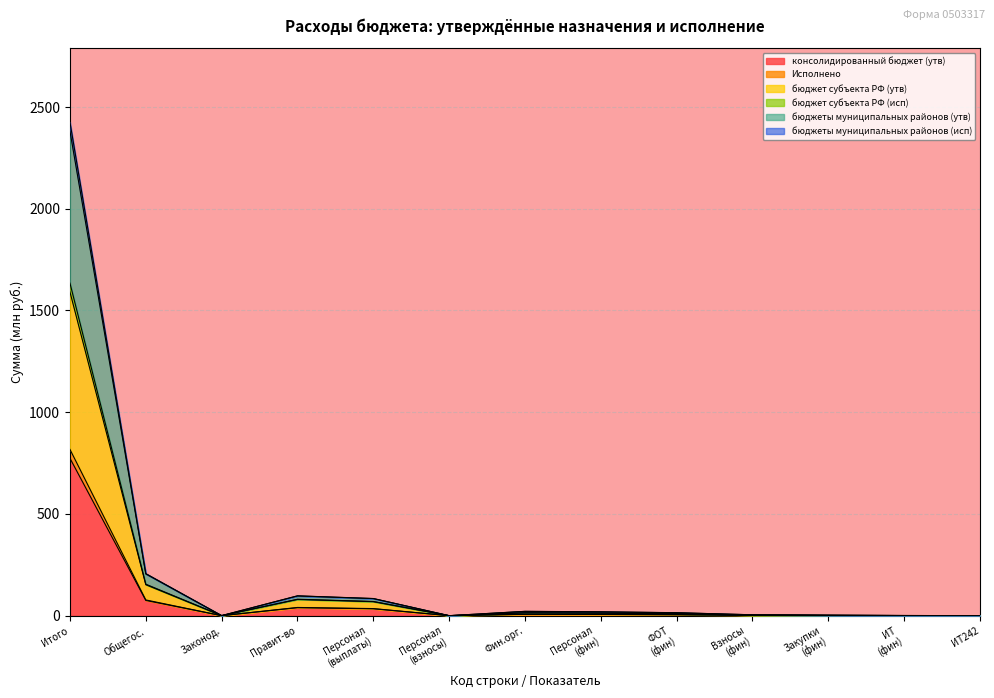

True or false: Исполнено and бюджеты муниципальных районов (утв) intersect in this chart.

False